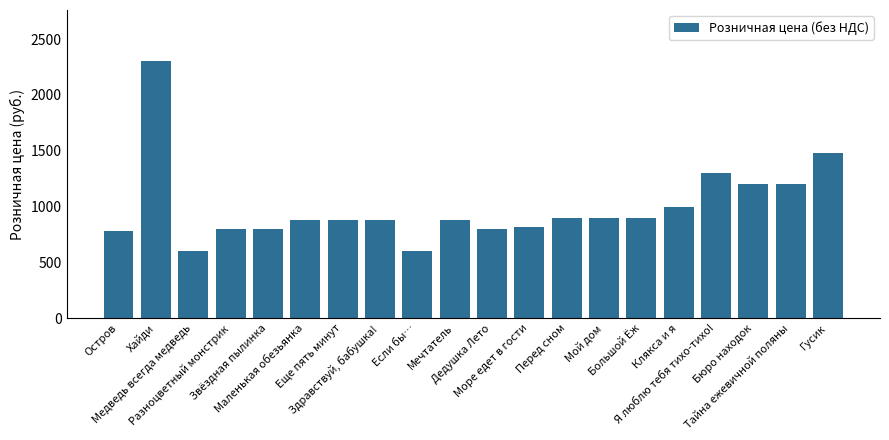

What is the average value?

995